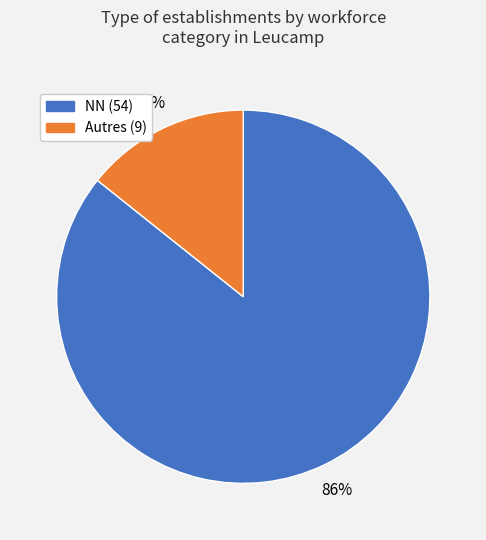

Is there a majority slice in this chart?

Yes